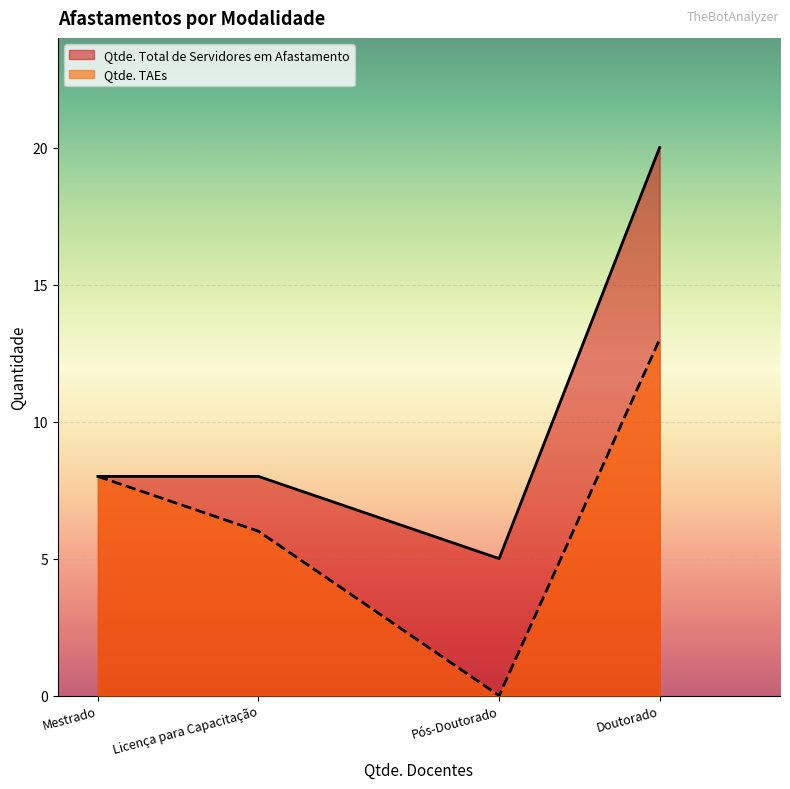

True or false: Qtde. Total de Servidores em Afastamento has a value of 20 at Doutorado.

True